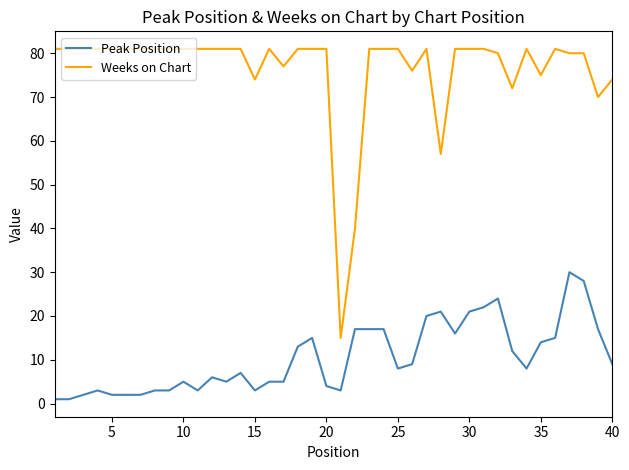

What are all the series names shown in the legend?

Peak Position, Weeks on Chart